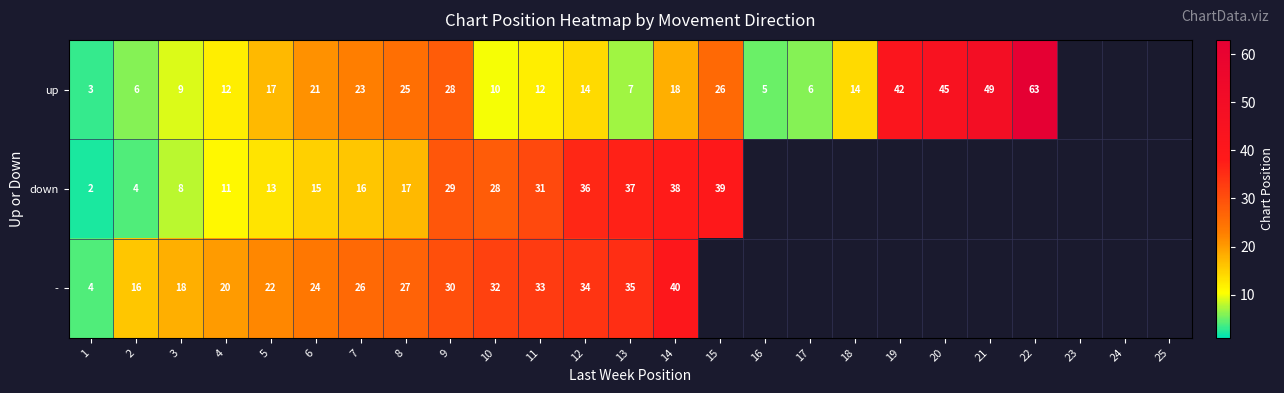

What is the sum of the up values at 2 and 4?

18